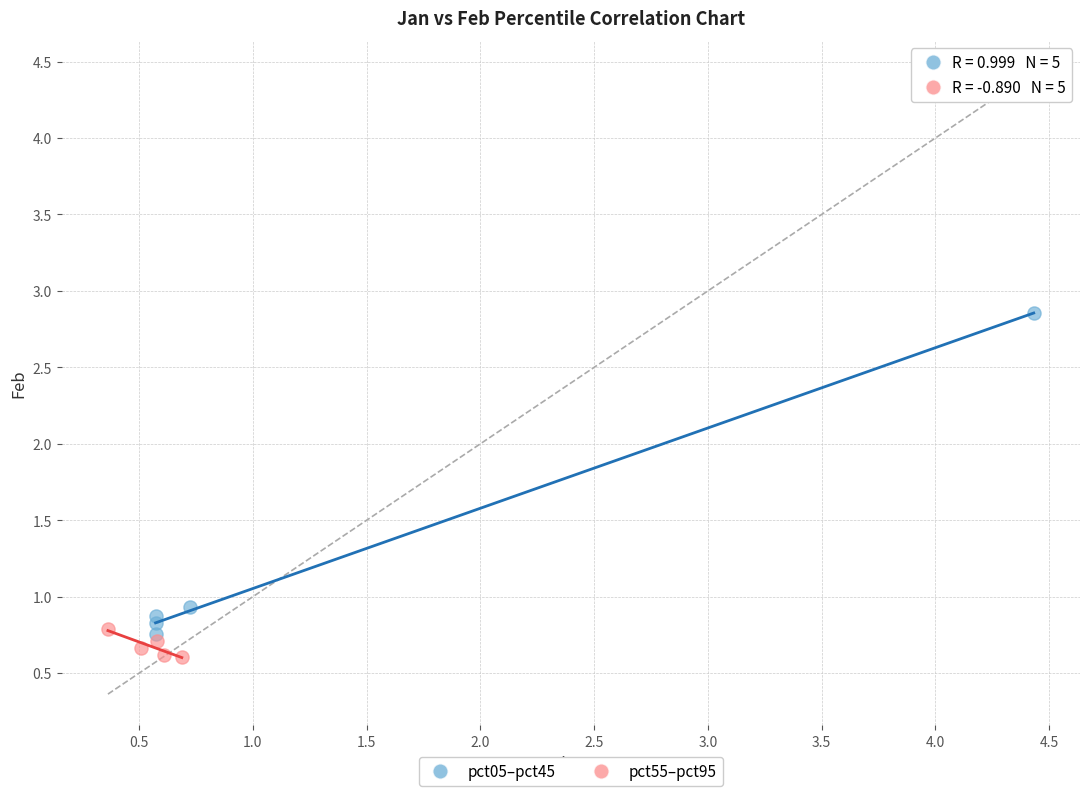

Which series has the widest spread of Y values?

pct05–pct45